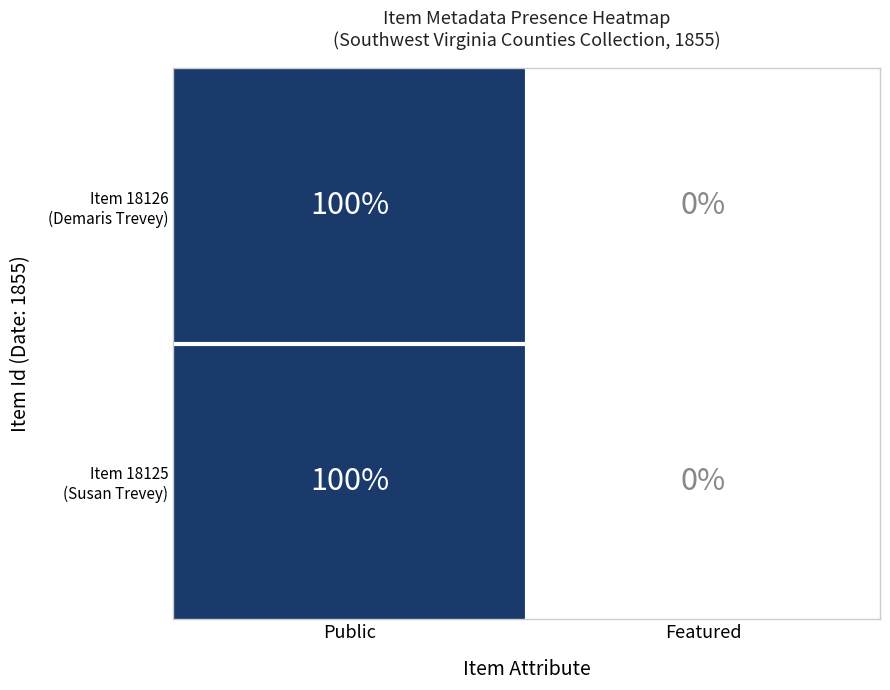

At which category is the sum across all series the highest?

Public